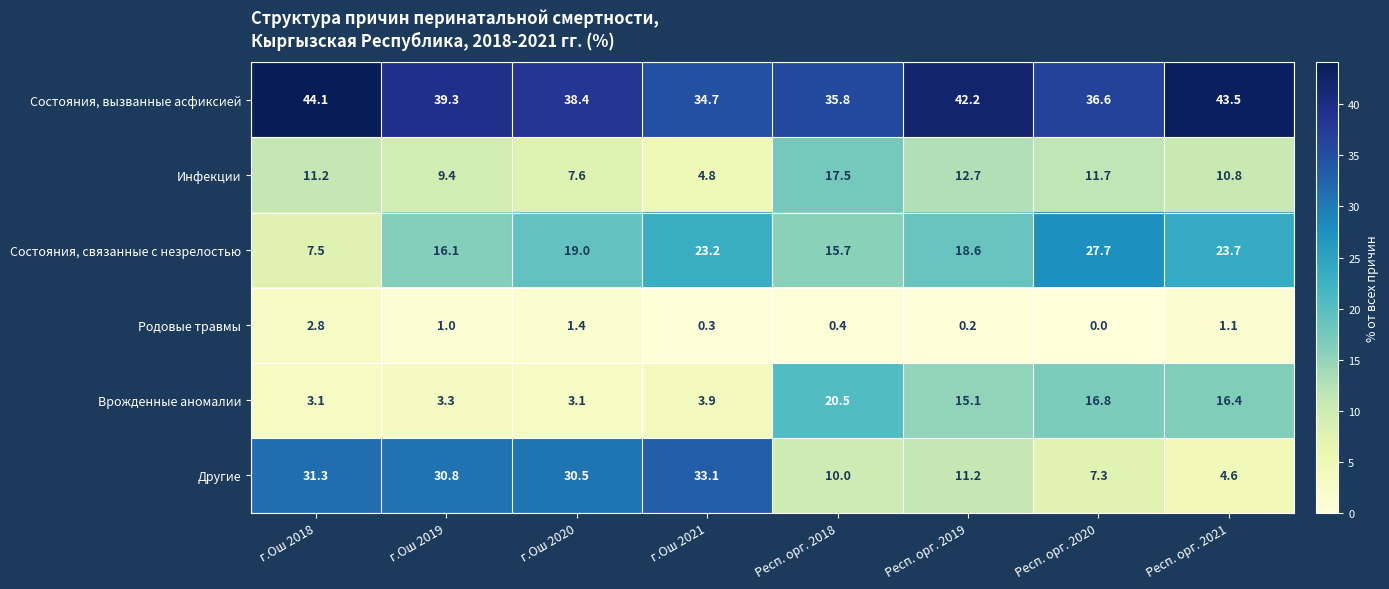

At how many categories does at least one series exceed 15?

8